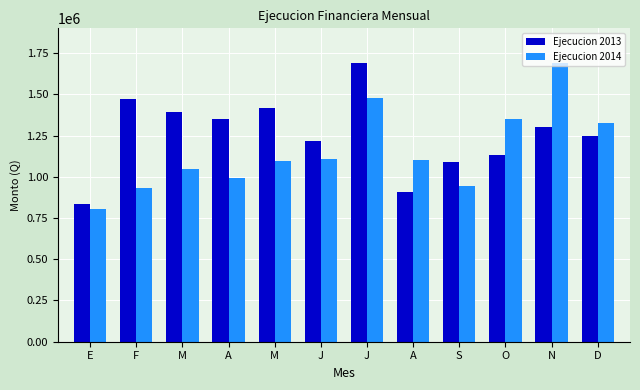

At which category is the sum across all series the highest?

J